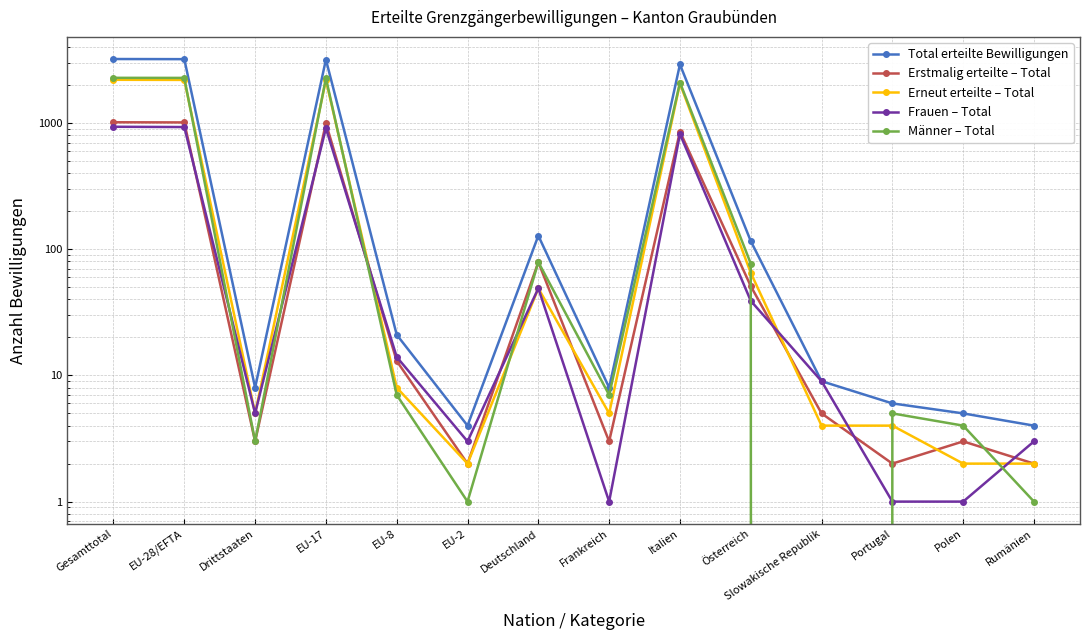

Is this an area chart (filled region under the line)?

No